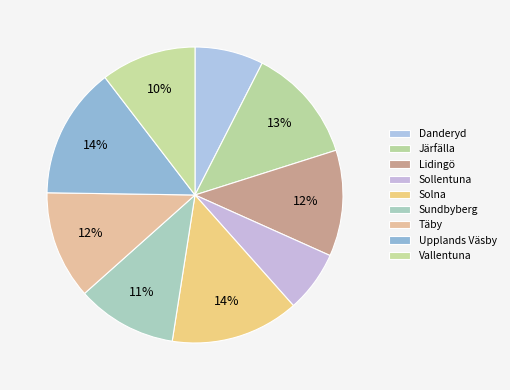

Which category has the biggest portion of the pie?

Upplands Väsby